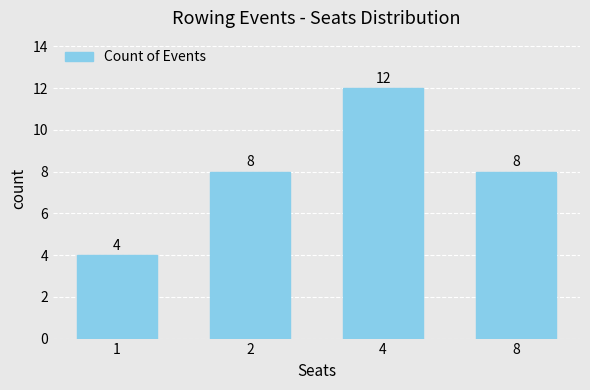

What value does the data have at 8?

8